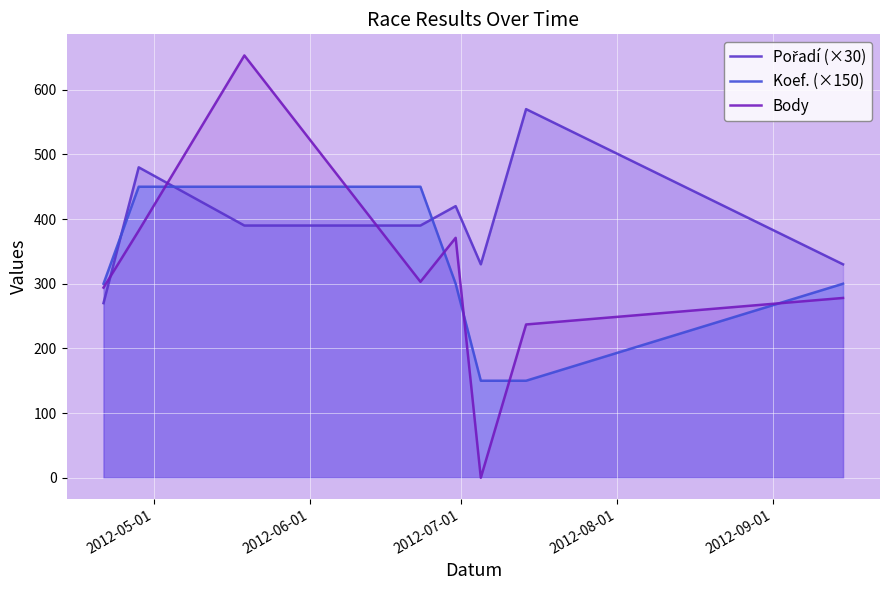

At which label does Pořadí (×30) reach its minimum?

2012-05-01